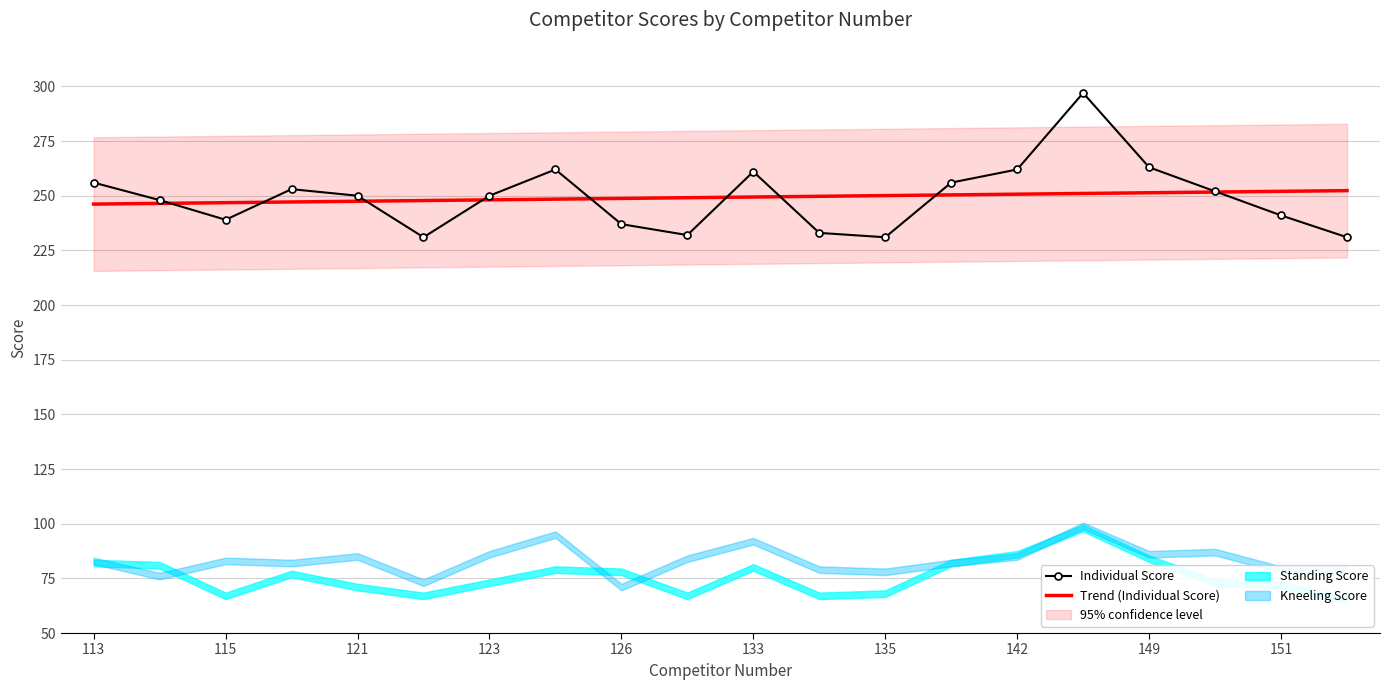

The Individual Score series shows 357.1 at 123. True or false?

False